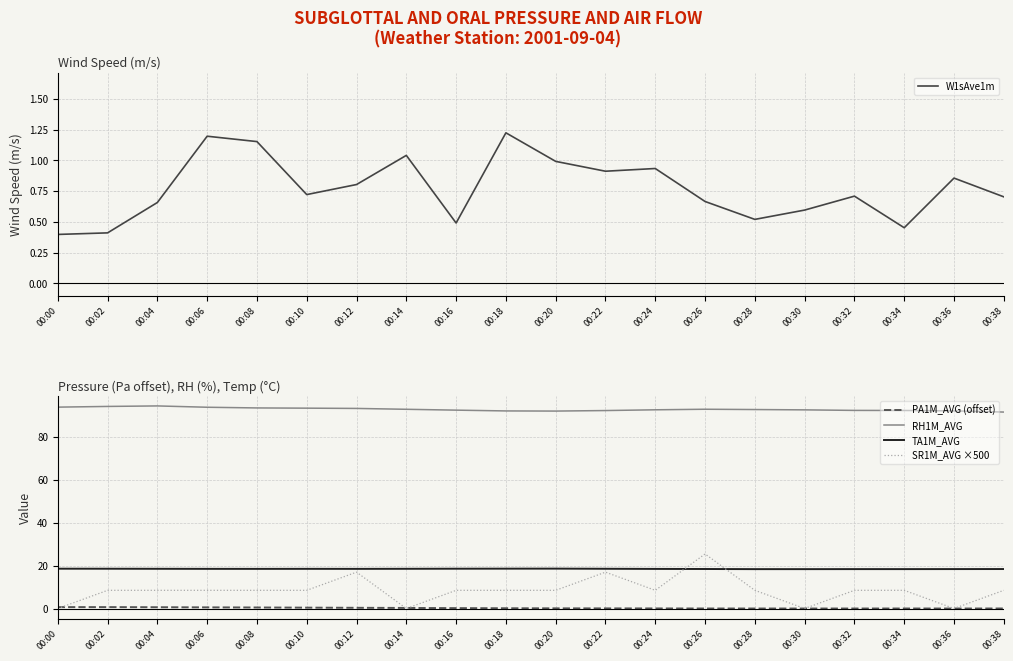

Reading right to left, what are all the values shown in this chart?

W1sAve1m: 0.7	0.9	0.5	0.7	0.6	0.5	0.7	0.9	0.9	1.0	1.2	0.5	1.0	0.8	0.7	1.2	1.2	0.7	0.4	0.4
PA1M_AVG (offset): 0.0	0.0	0.0	0.0	0.0	0.0	0.0	0.0	0.1	0.1	0.1	0.2	0.3	0.3	0.4	0.5	0.5	0.6	0.7	0.7
RH1M_AVG: 91.7	92.2	92.4	92.5	92.7	92.9	93.0	92.7	92.4	92.1	92.2	92.6	93.0	93.4	93.5	93.6	93.9	94.6	94.3	94.0
TA1M_AVG: 18.4	18.4	18.4	18.4	18.4	18.4	18.4	18.5	18.6	18.6	18.6	18.6	18.5	18.5	18.5	18.5	18.5	18.5	18.6	18.6
SR1M_AVG ×500: 8.5	0.0	8.5	8.5	0.0	8.5	25.5	8.5	17.0	8.5	8.5	8.5	0.0	17.0	8.5	8.5	8.5	8.5	8.5	0.0